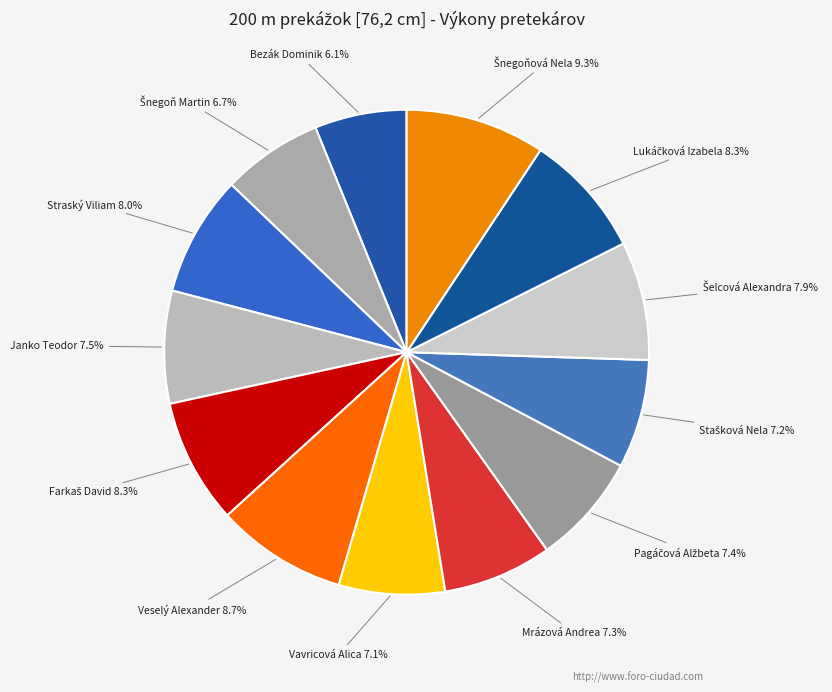

Is it true that Vavricová Alica is 7% of the pie?

True